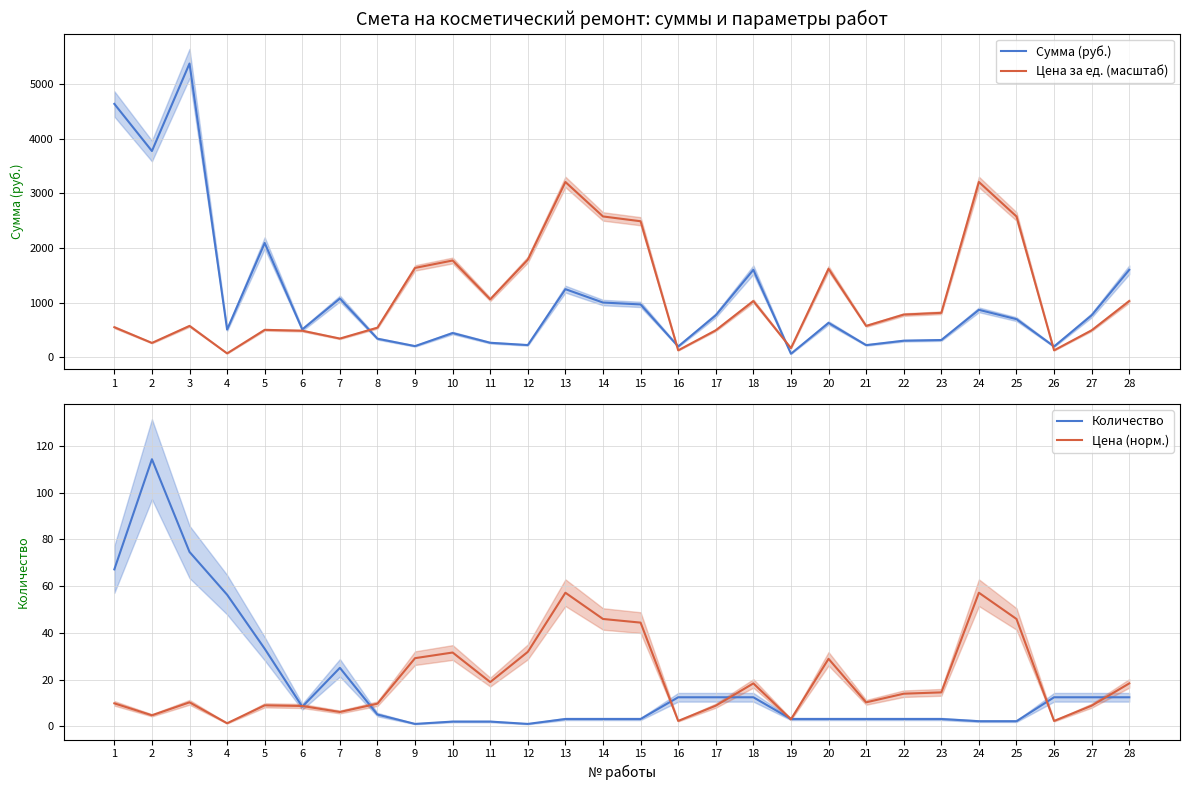

What is the difference between the maximum and minimum values in the Сумма (руб.) series?

5306.1